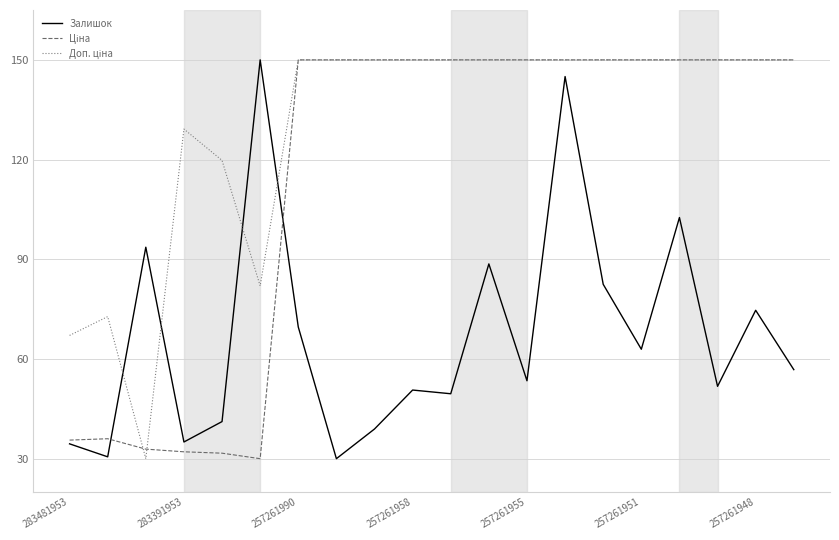

What is the highest value of the Залишок series?

150.0